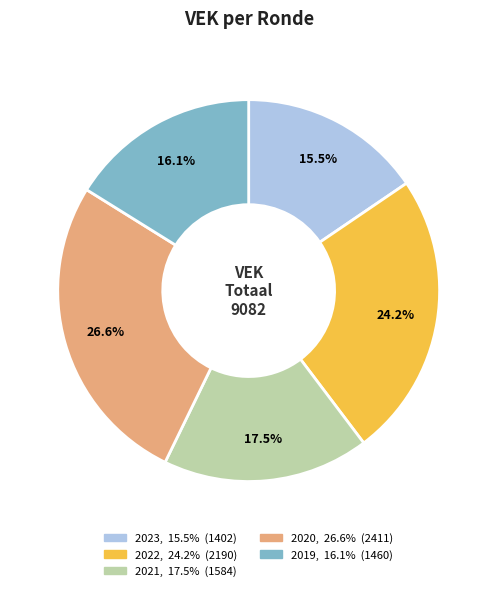

Is there any slice that represents more than half of the pie?

No